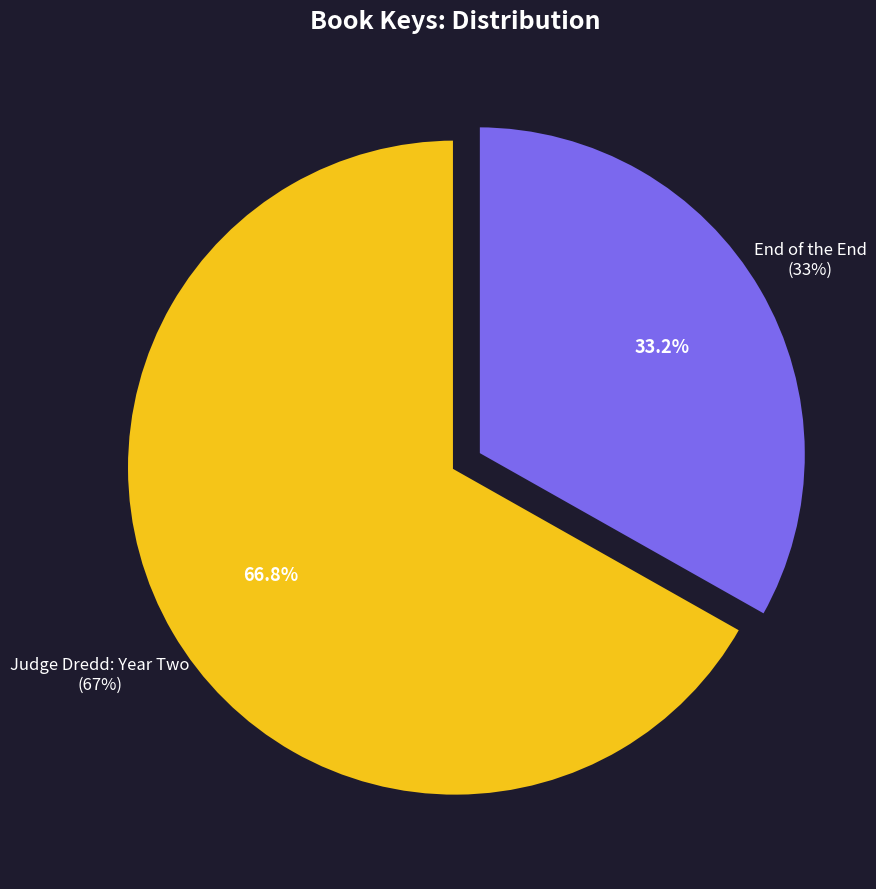

What portion of the pie excludes End of the End?

66.8%